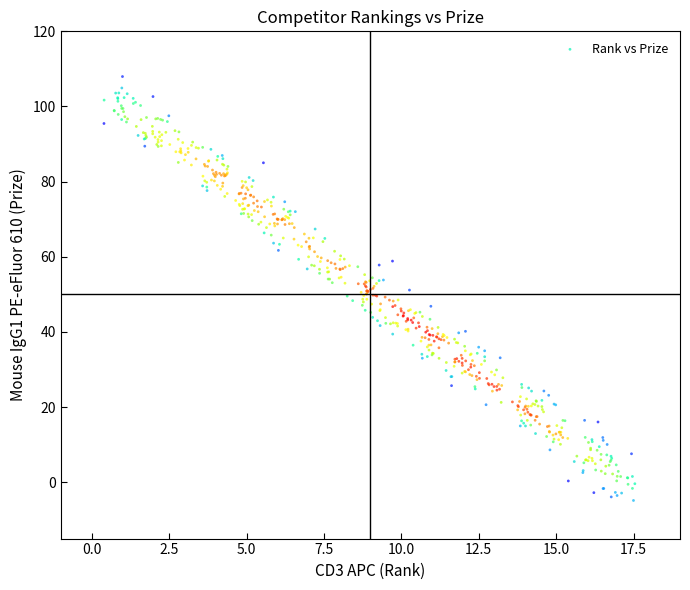

What is the range of X values (max minus min)?

17.1